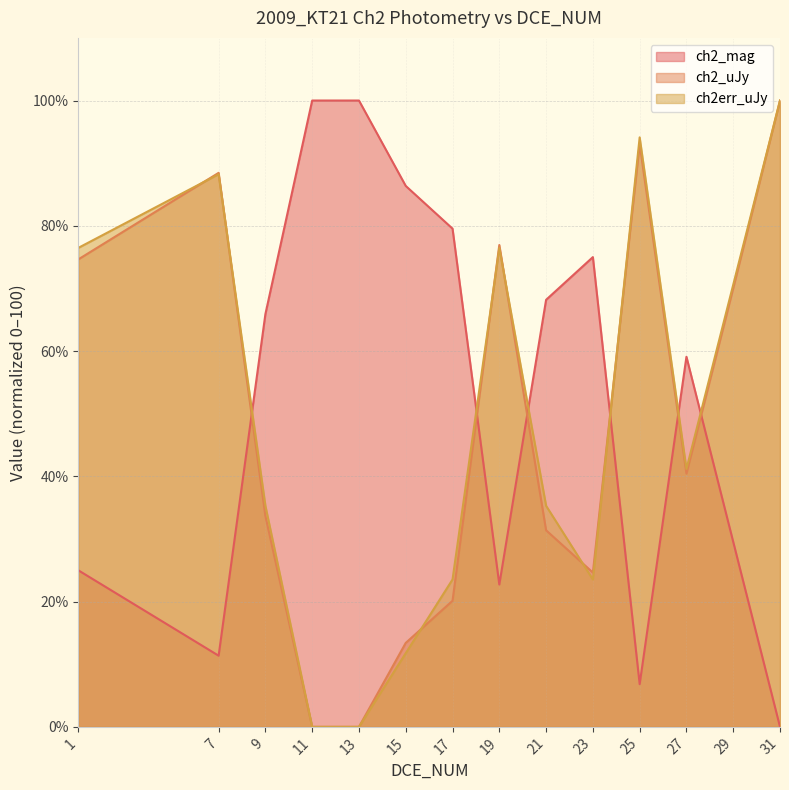

What is the difference between the maximum and minimum values in the ch2_mag series?

100.0